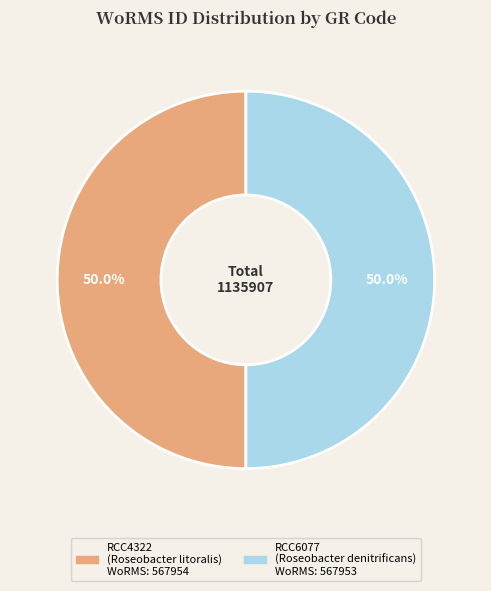

What percentage is NOT represented by RCC4322?

50.0%